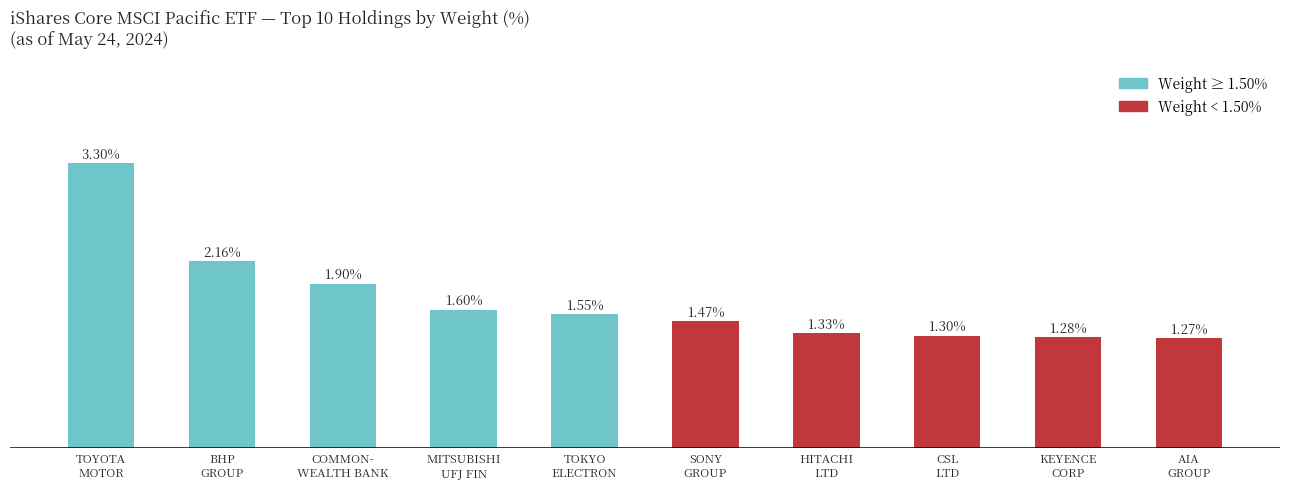

Are the bars horizontal?

No